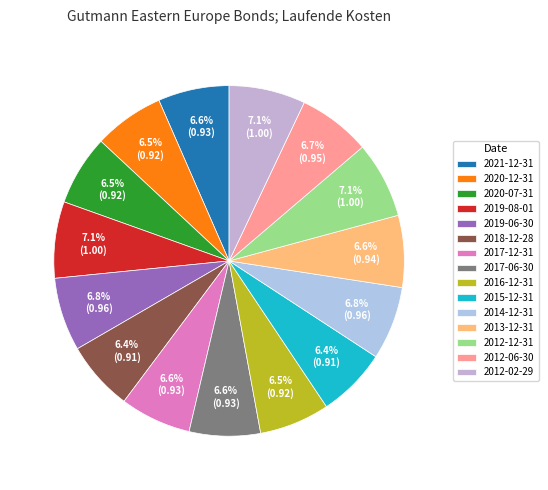

What is the total percentage of 2019-06-30 and 2015-12-31?

13.2%